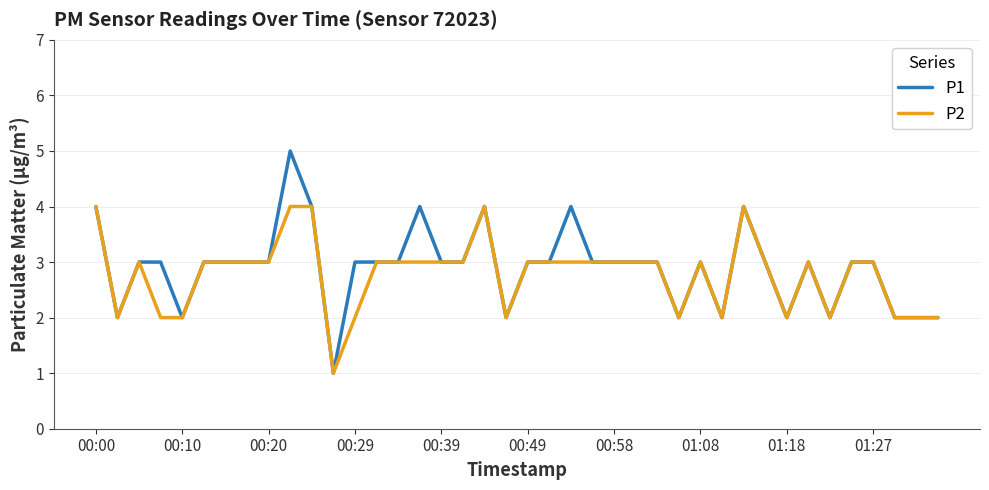

Which series has the widest spread of values?

P1